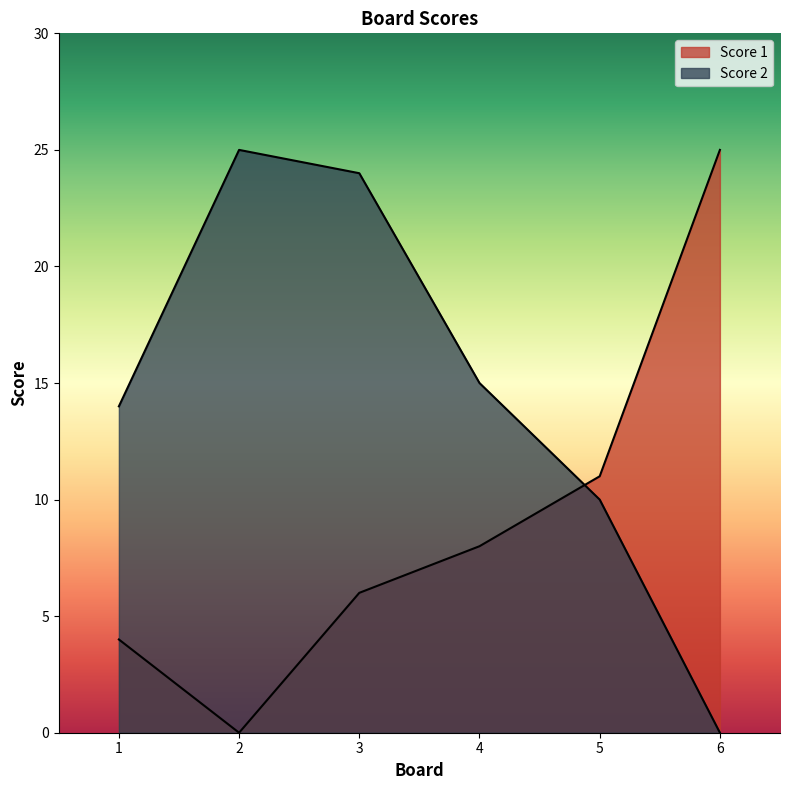

What is the sum of all Score 1 values?

54